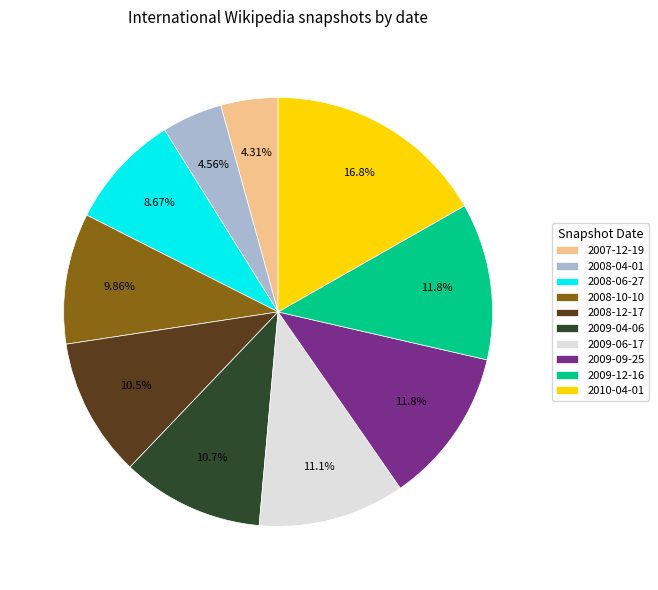

Does any single category account for the majority?

No